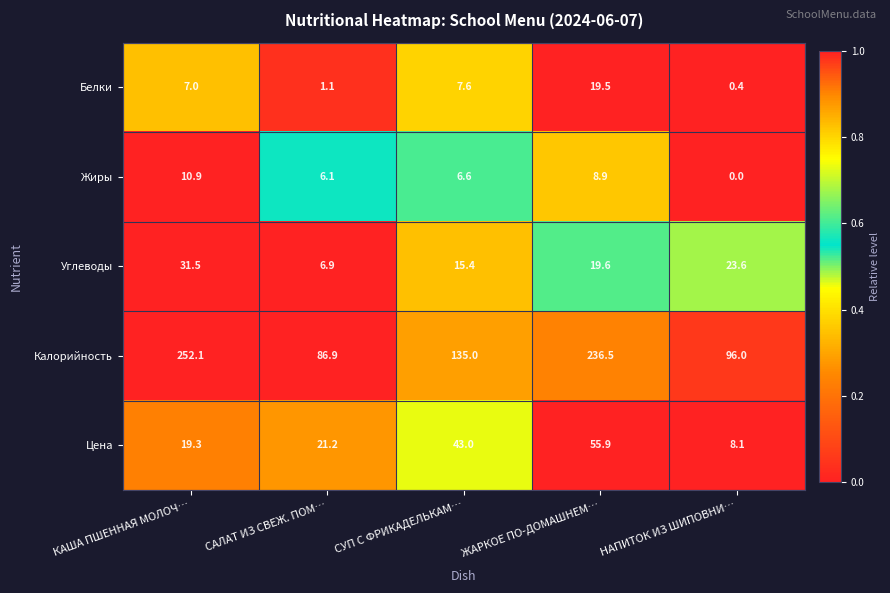

What is the difference between the Белки values at САЛАТ ИЗ СВЕЖ. ПОМ… and СУП С ФРИКАДЕЛЬКАМ…?

6.5